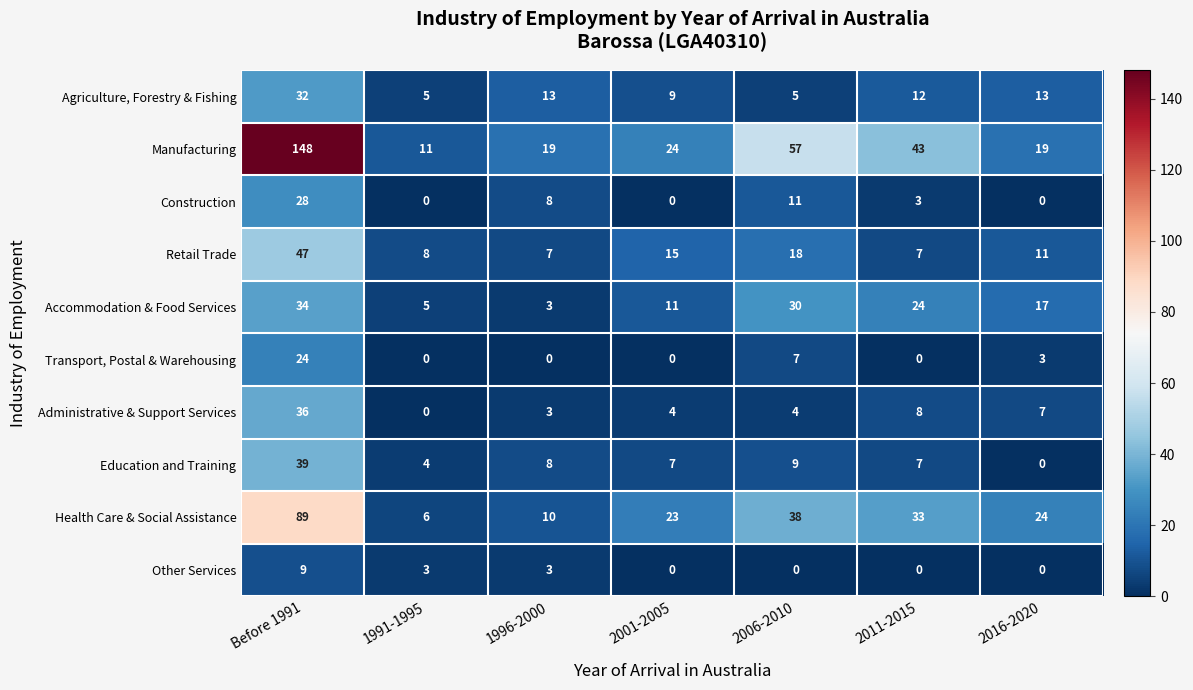

List the series in order of their peak value, lowest first.

Other Services, Transport, Postal & Warehousing, Construction, Agriculture, Forestry & Fishing, Accommodation & Food Services, Administrative & Support Services, Education and Training, Retail Trade, Health Care & Social Assistance, Manufacturing